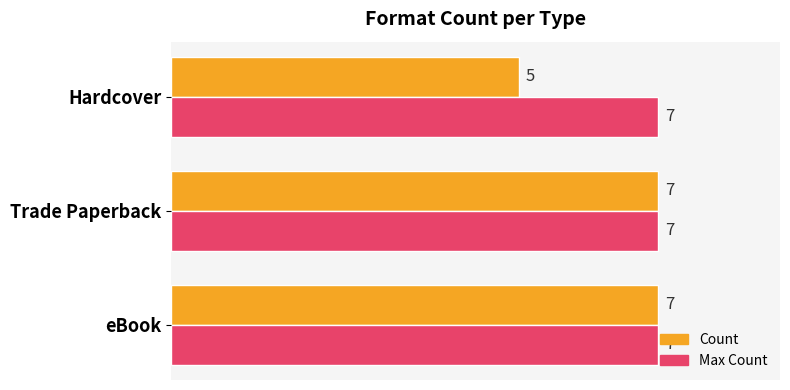

Which series has the largest range (max minus min)?

Count